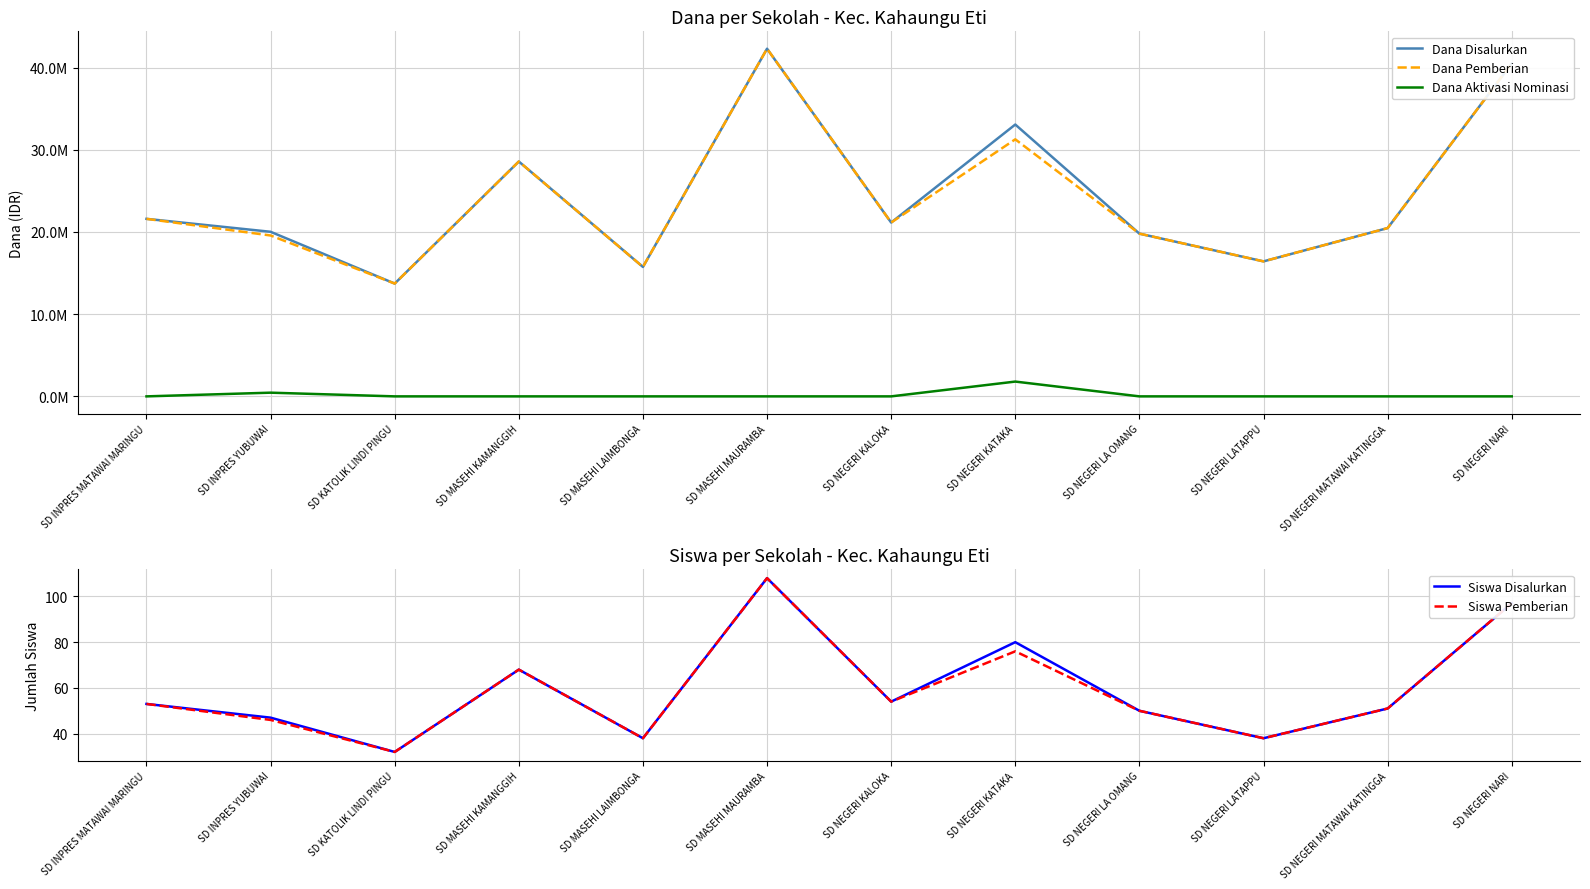

True or false: Siswa Disalurkan and Dana Pemberian cross at least once.

False